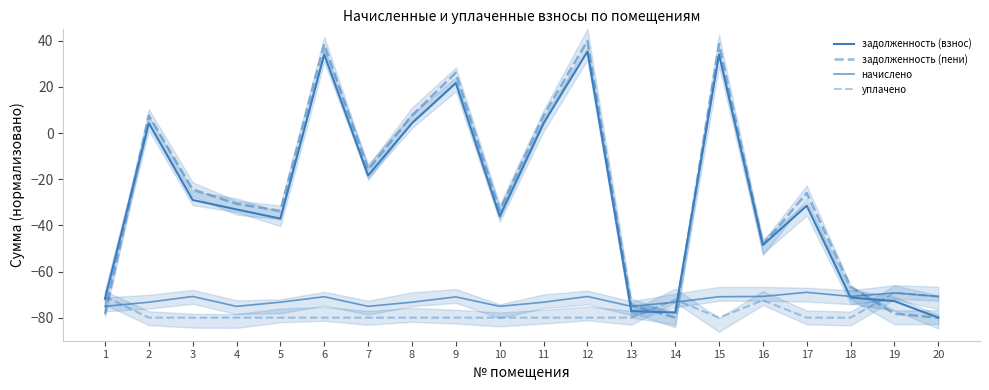

Which series ends up on top after the final intersection of уплачено and задолженность (взнос)?

уплачено